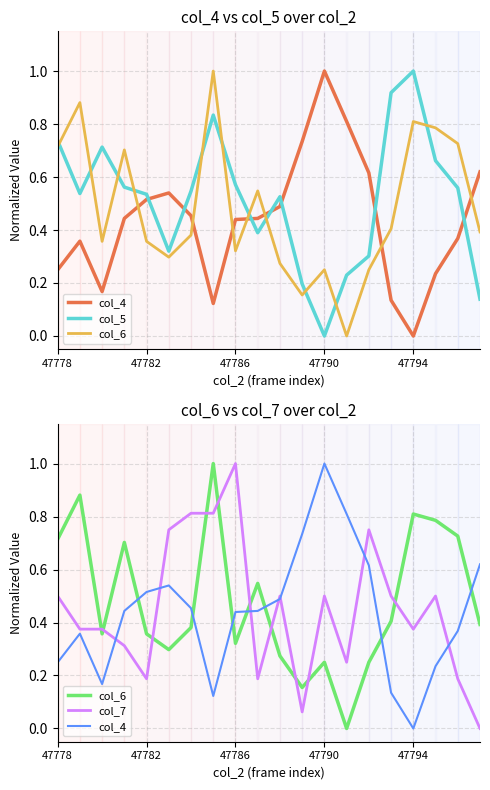

Read the col_5 value at 47782.

0.5